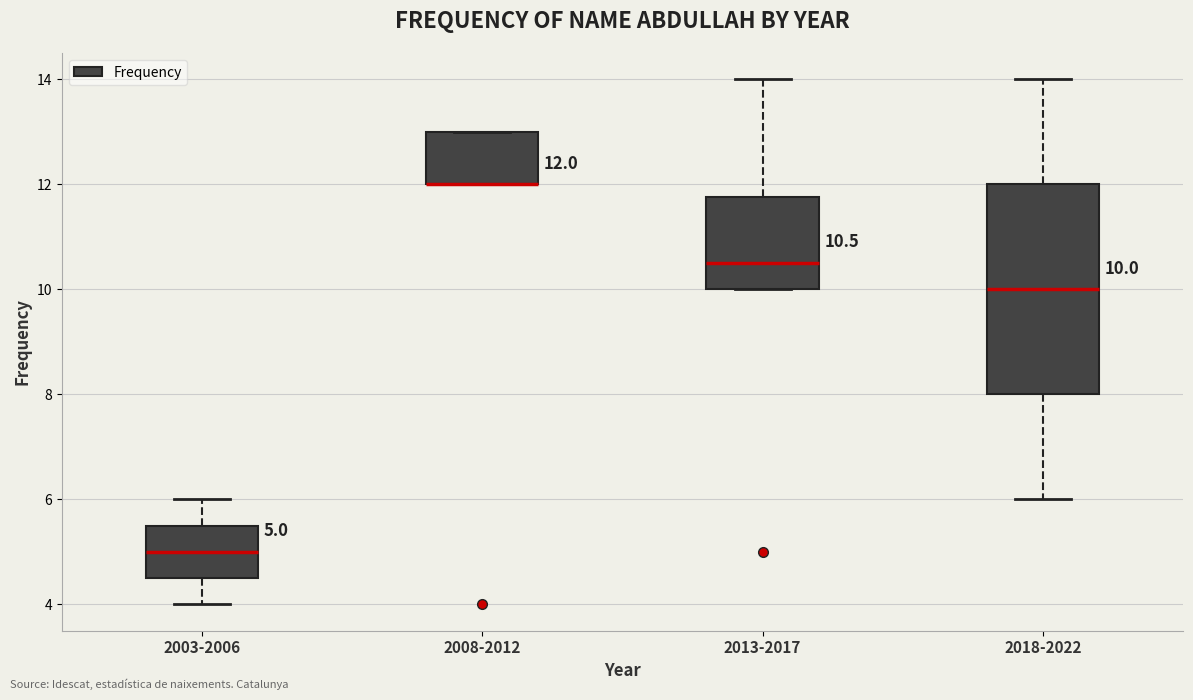

Which box is the tallest, from its lower edge to its upper edge?

2018-2022